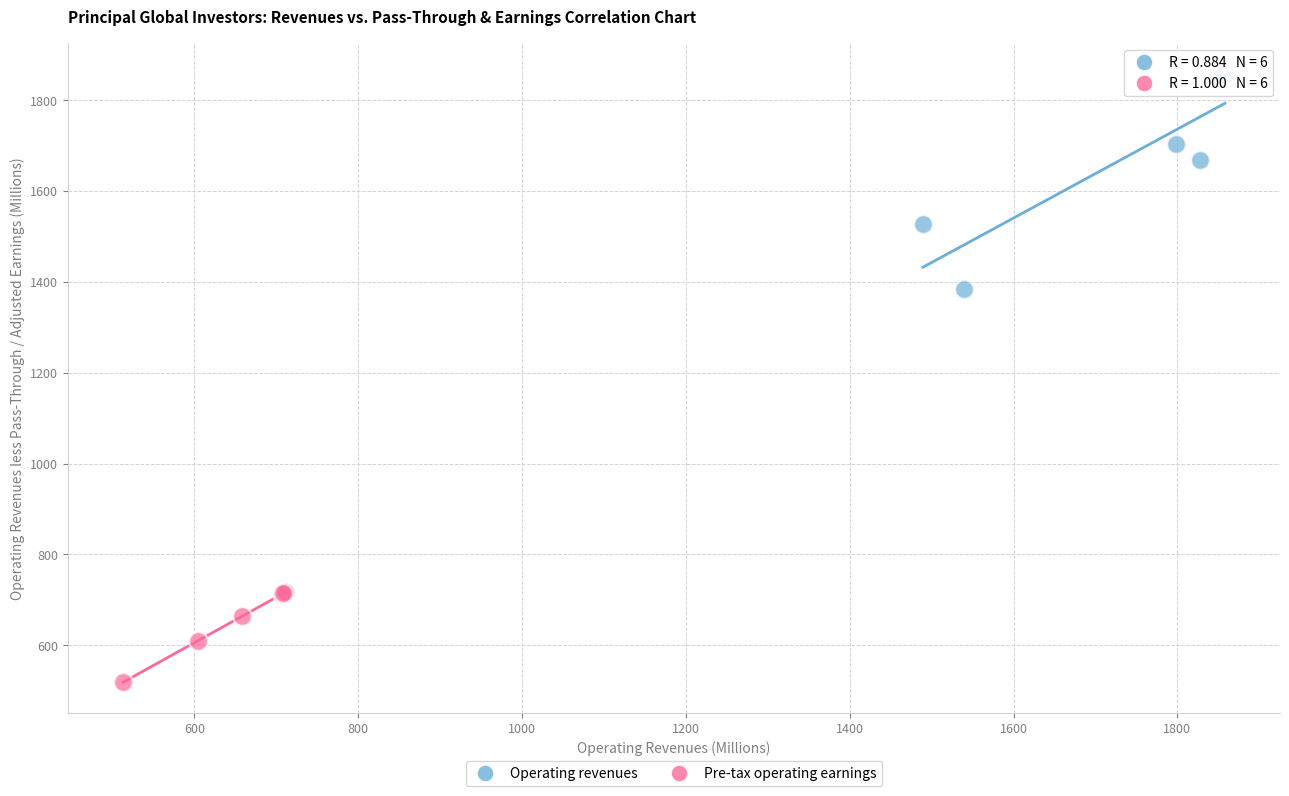

Which series reaches the minimum Y coordinate?

Pre-tax operating earnings